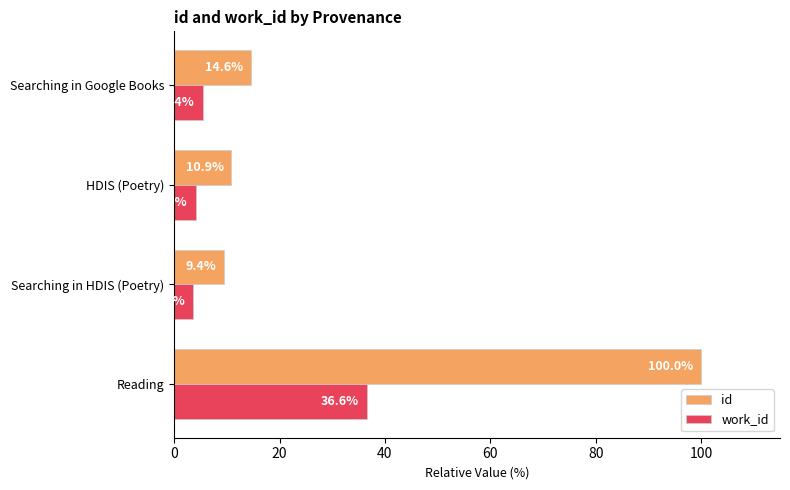

Rank the series by their average value, from lowest to highest.

work_id, id